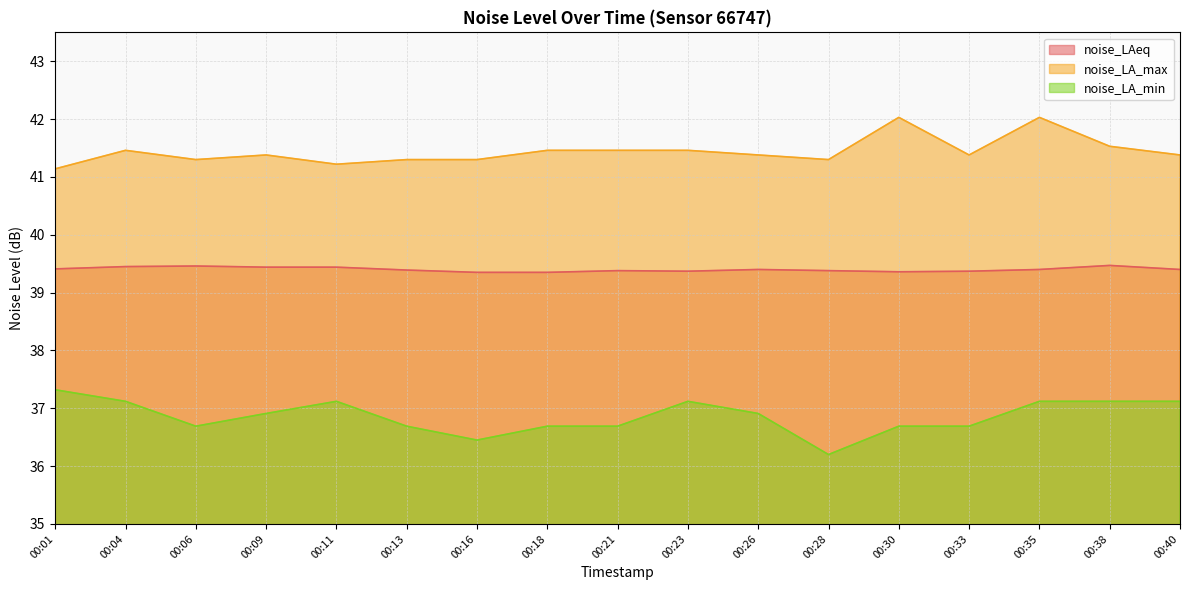

List the series in order of their peak value, lowest first.

noise_LA_min, noise_LAeq, noise_LA_max